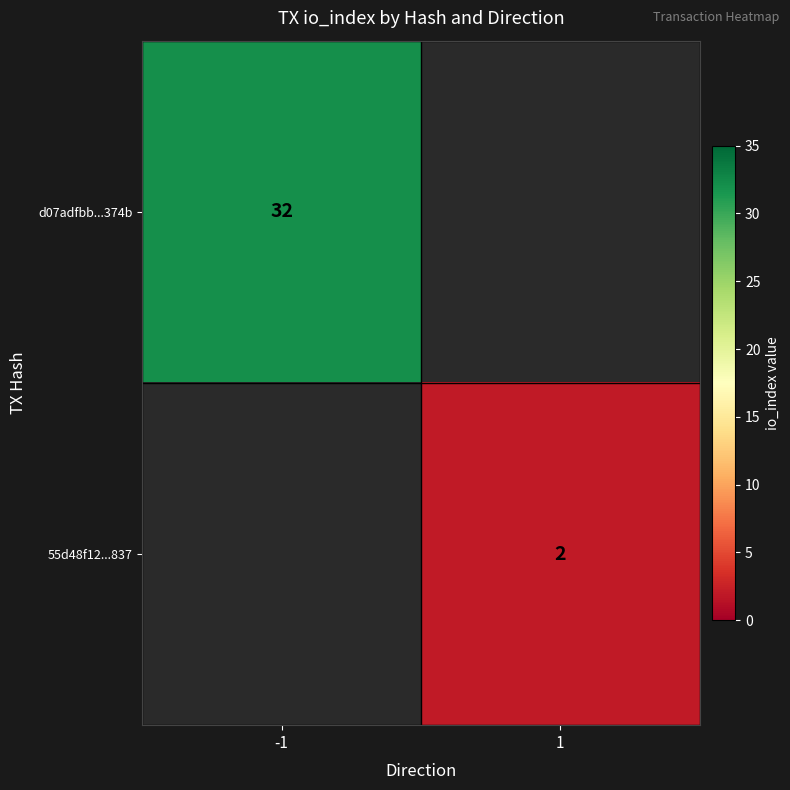

Is it true that 55d48f12...837 equals 2 at 1?

True